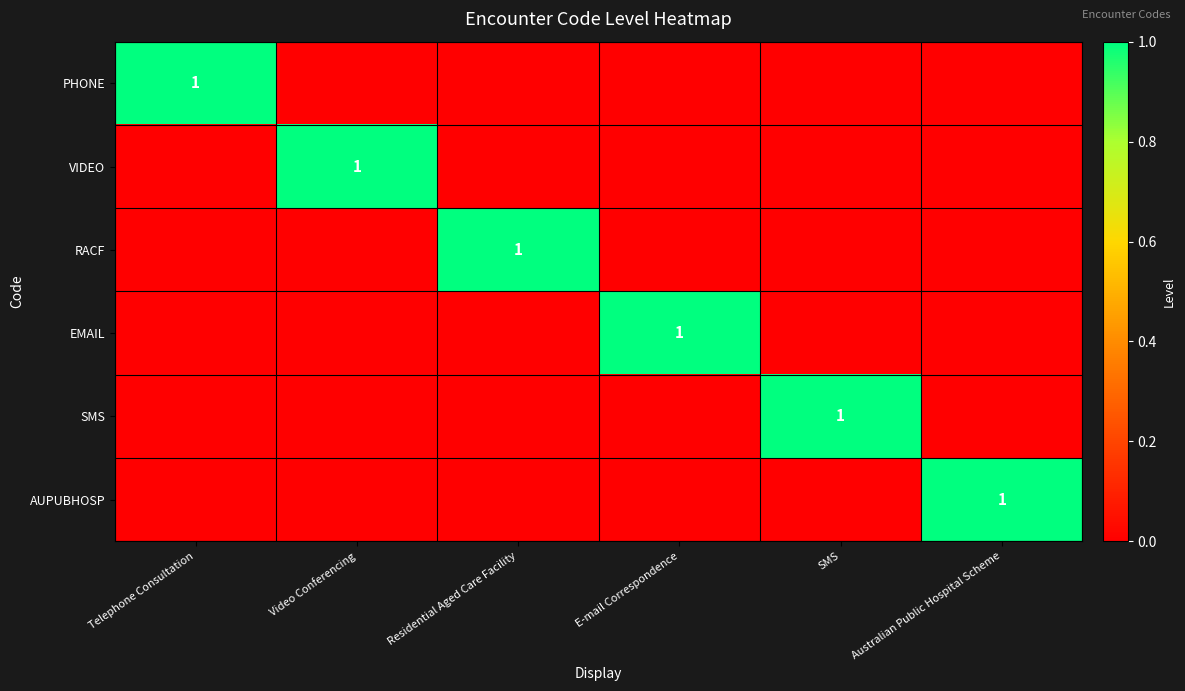

How many values in PHONE are above zero?

1